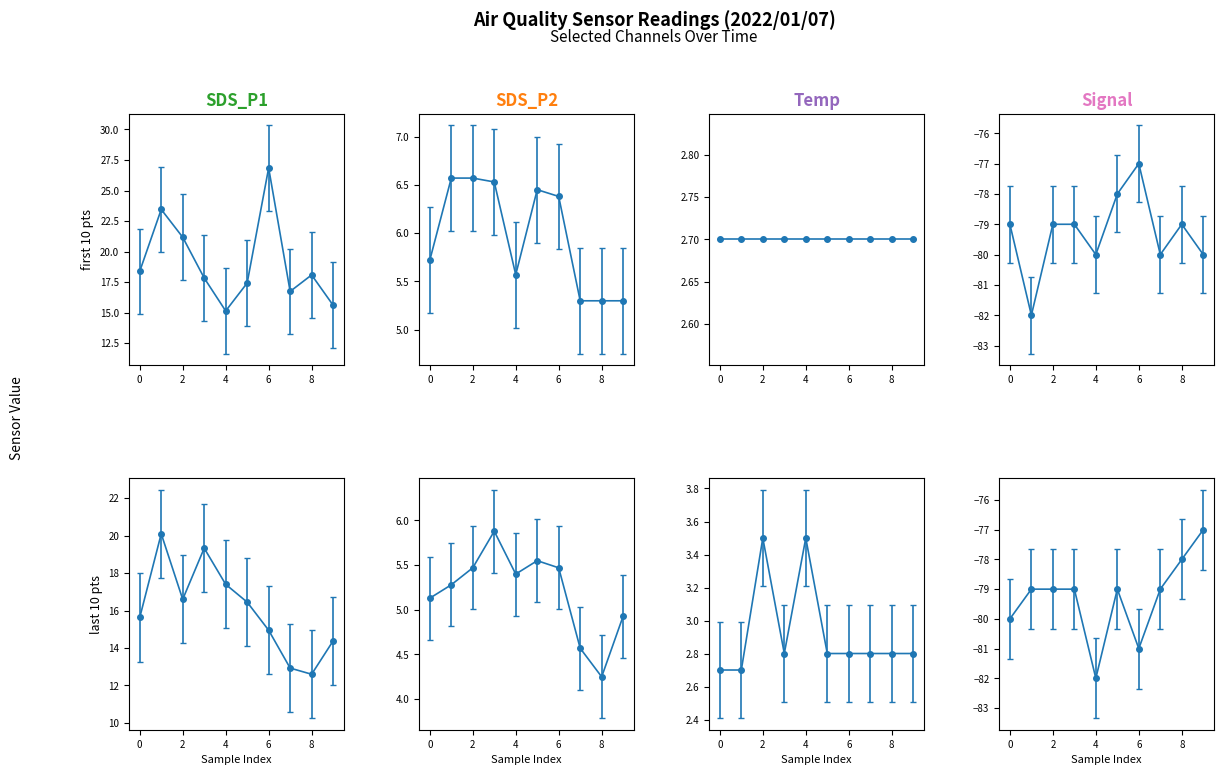

What is the lowest value of the SDS_P1 series?

12.6